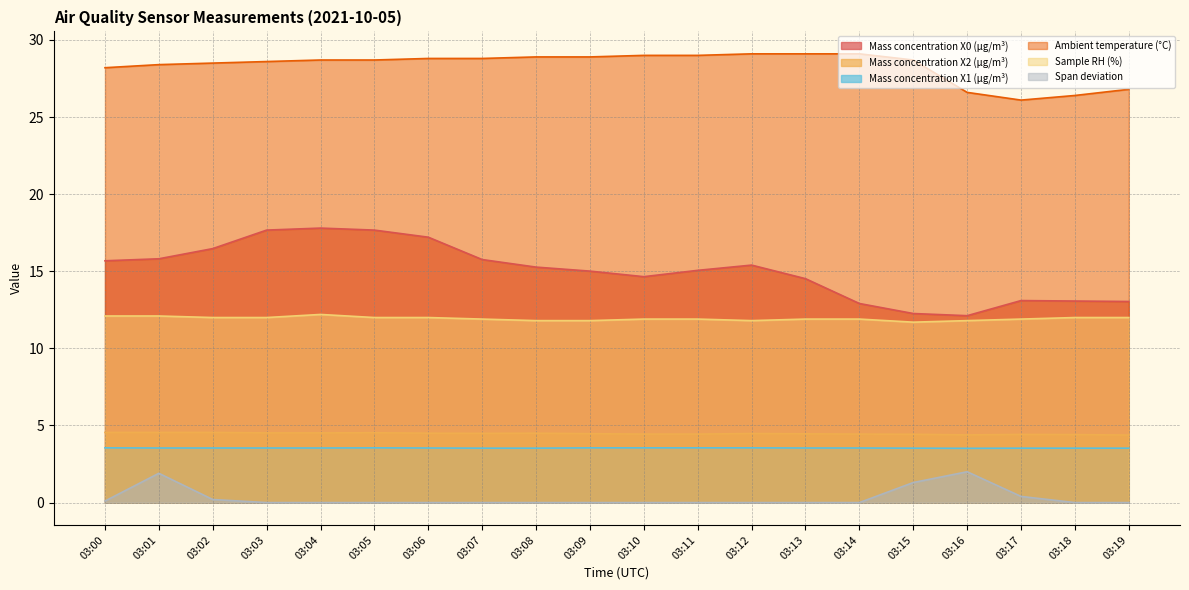

At which label does Mass concentration X0 (μg/m³) first exceed 15?

03:00